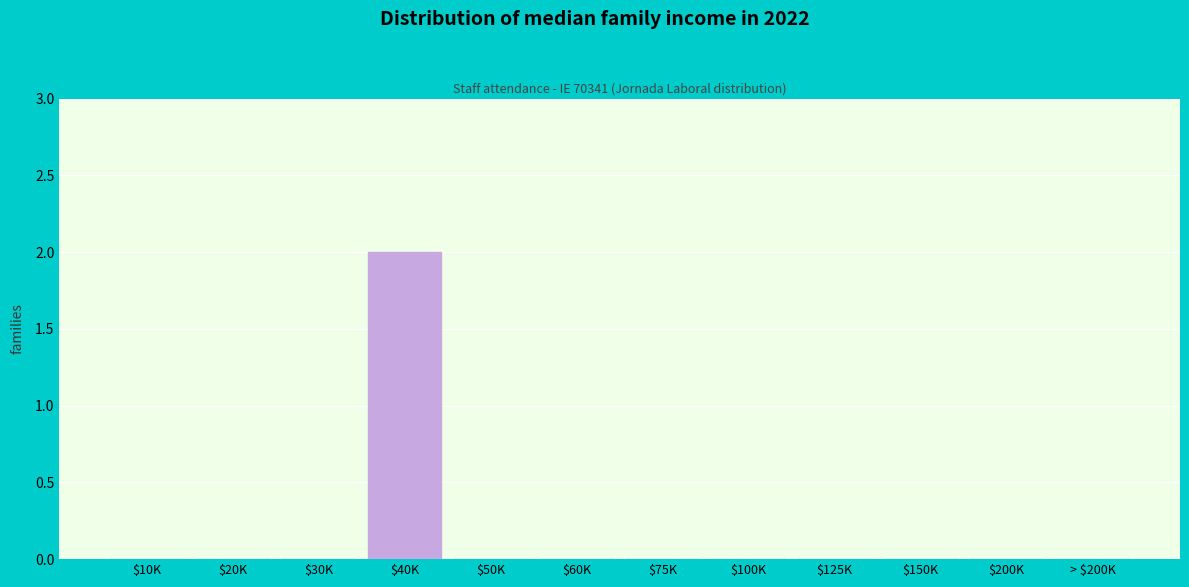

True or false: the data shows 0 at > $200K.

True